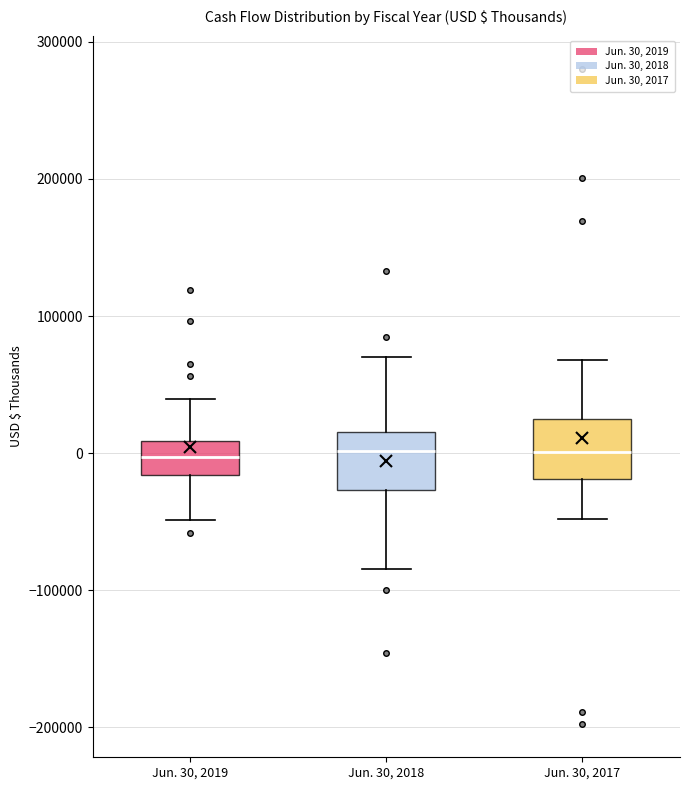

Reading left to right, transcribe this box plot: for each box, give where its median line is, the range the box spans, and where its two whiskers end, as read against the y-axis. The values are not printed on the chart, so give them approximately, as read against the axis.

Jun. 30, 2019: median 0, box -20000 to 10000, whiskers -50000 to 40000
Jun. 30, 2018: median 0, box -30000 to 20000, whiskers -80000 to 70000
Jun. 30, 2017: median 0, box -20000 to 20000, whiskers -50000 to 70000